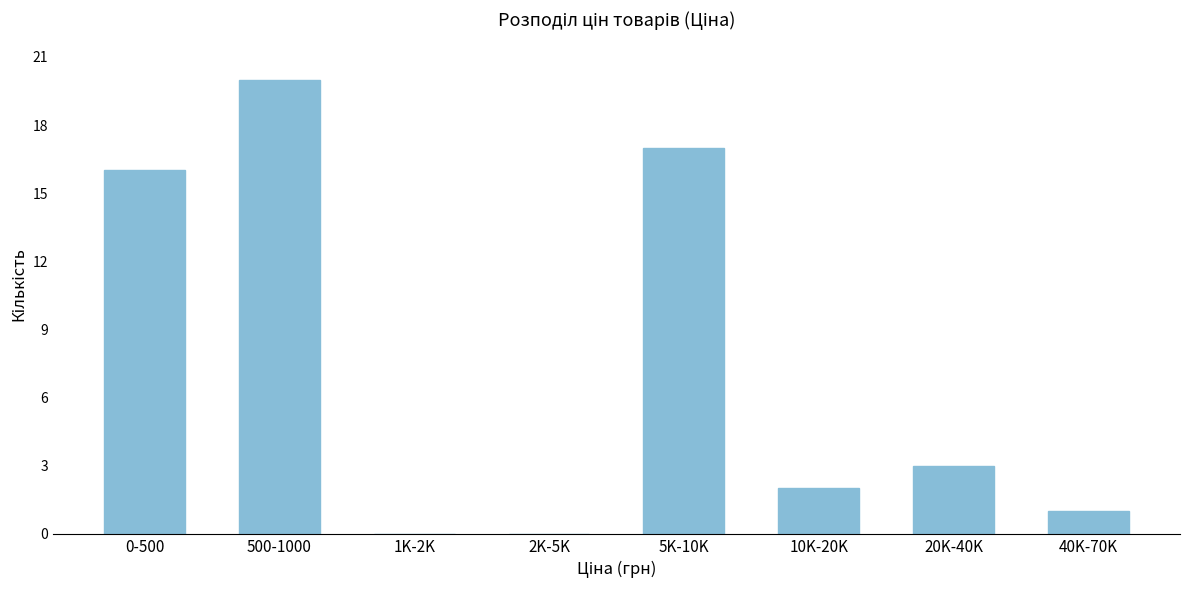

Reading right to left, transcribe all the data shown in this chart.

40K-70K=1	20K-40K=3	10K-20K=2	5K-10K=17	2K-5K=0	1K-2K=0	500-1000=20	0-500=16